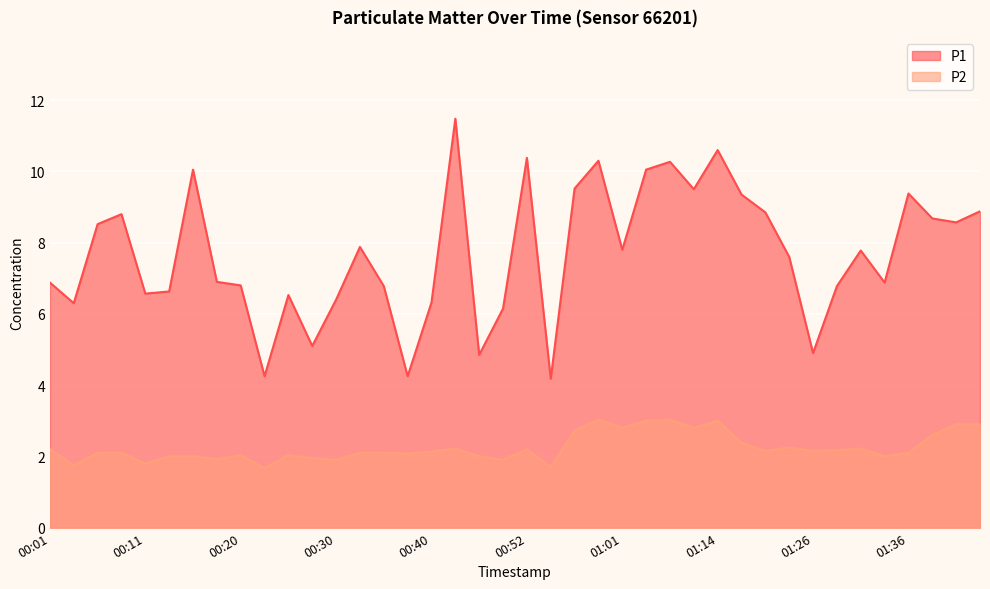

Between 01:41 and 01:14, which is larger?

01:14